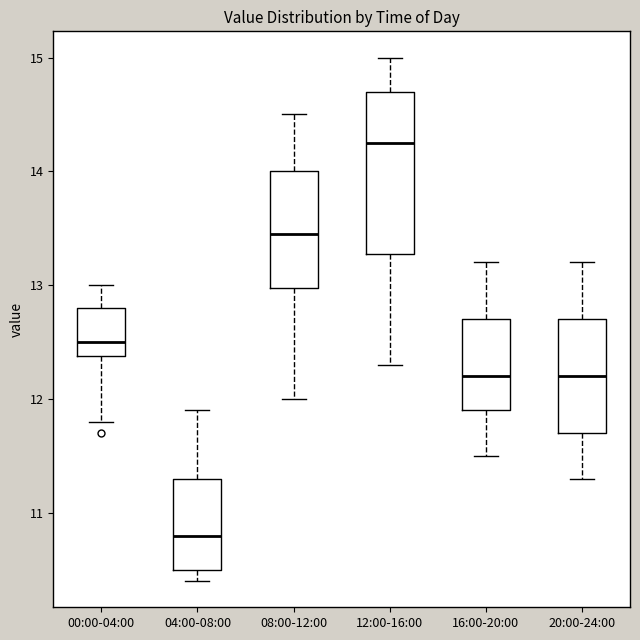

Reading left to right, read every box against the y-axis: the position of its median line, the range the box covers, and the ends of its whiskers. The values are not printed on the chart, so give them approximately, as read against the axis.

00:00-04:00: median 12.5, box 12.4 to 12.8, whiskers 11.8 to 13.0
04:00-08:00: median 10.8, box 10.5 to 11.3, whiskers 10.4 to 11.9
08:00-12:00: median 13.5, box 13.0 to 14.0, whiskers 12.0 to 14.5
12:00-16:00: median 14.3, box 13.3 to 14.7, whiskers 12.3 to 15.0
16:00-20:00: median 12.2, box 11.9 to 12.7, whiskers 11.5 to 13.2
20:00-24:00: median 12.2, box 11.7 to 12.7, whiskers 11.3 to 13.2